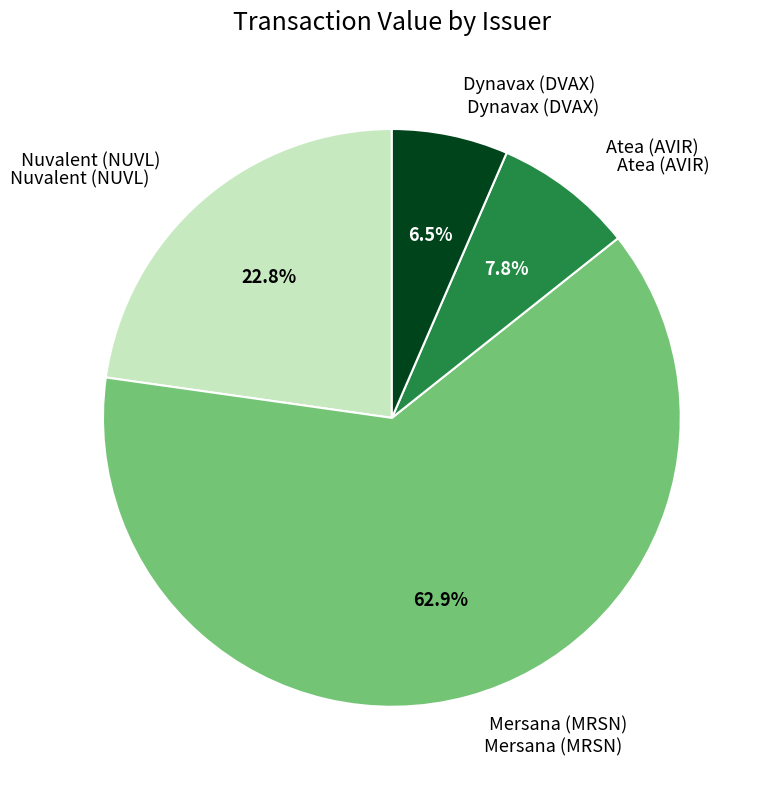

Does any single category account for the majority?

Yes